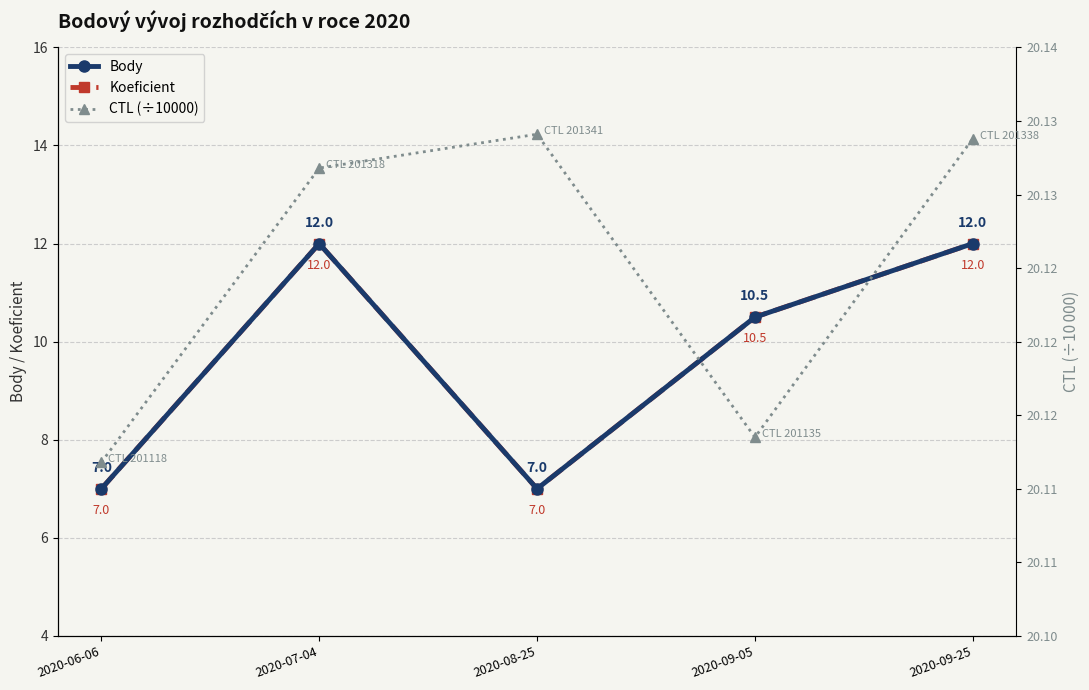

Does the chart have visible grid lines?

Yes